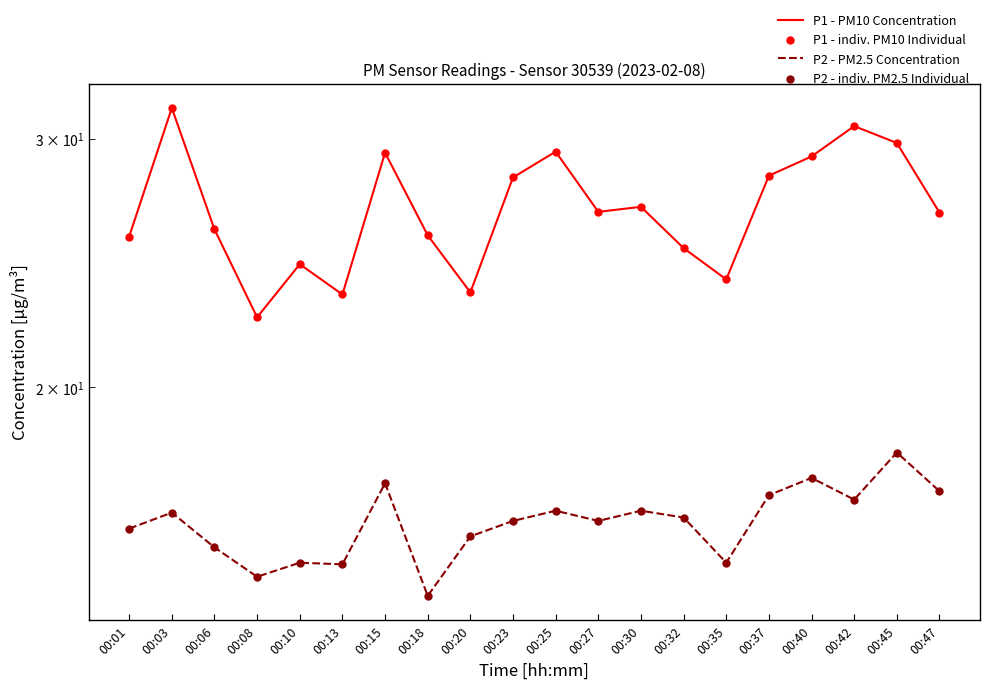

What are all the series names shown in the legend?

P1 - PM10 Concentration, P2 - PM2.5 Concentration, P1 - indiv. PM10 Individual, P2 - indiv. PM2.5 Individual